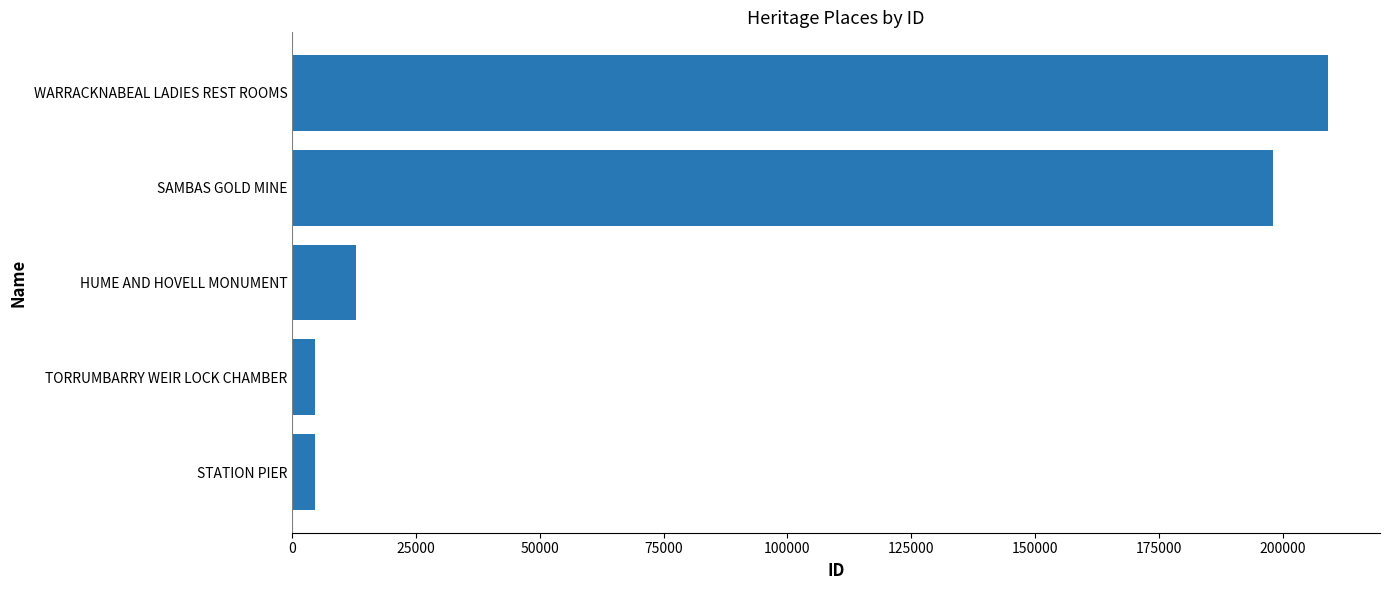

Which category has the highest value across all series?

WARRACKNABEAL LADIES REST ROOMS